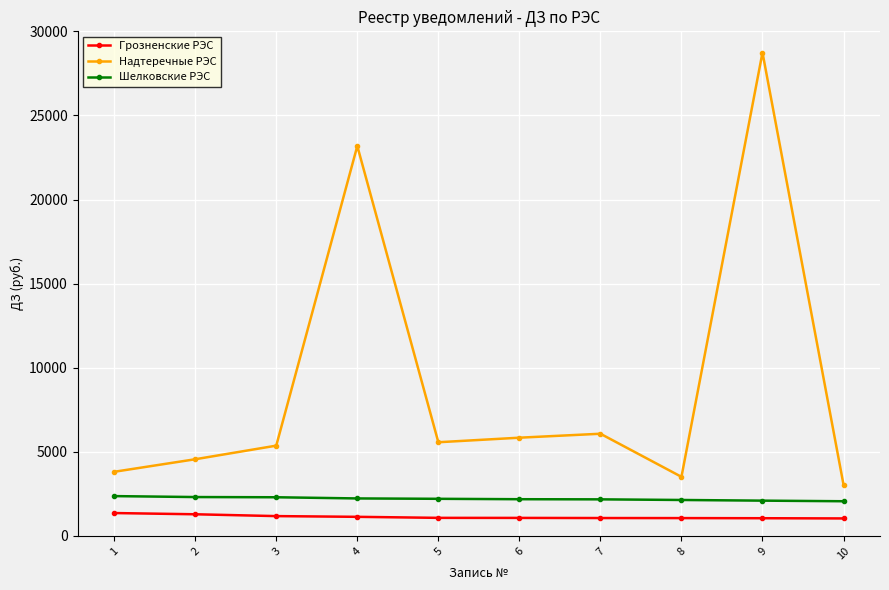

What is the maximum value for Грозненские РЭС?

1364.0